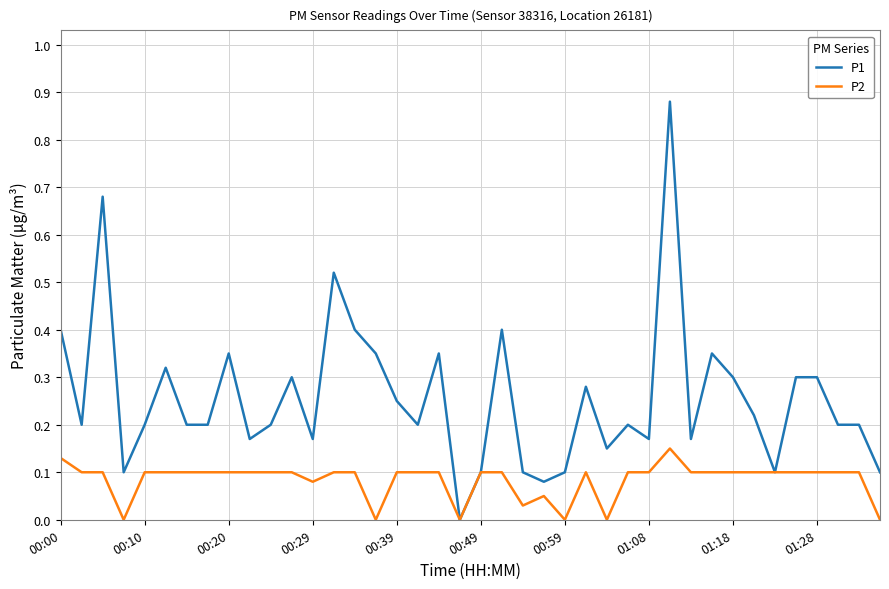

Rank the series by their maximum value, from highest to lowest.

P1, P2